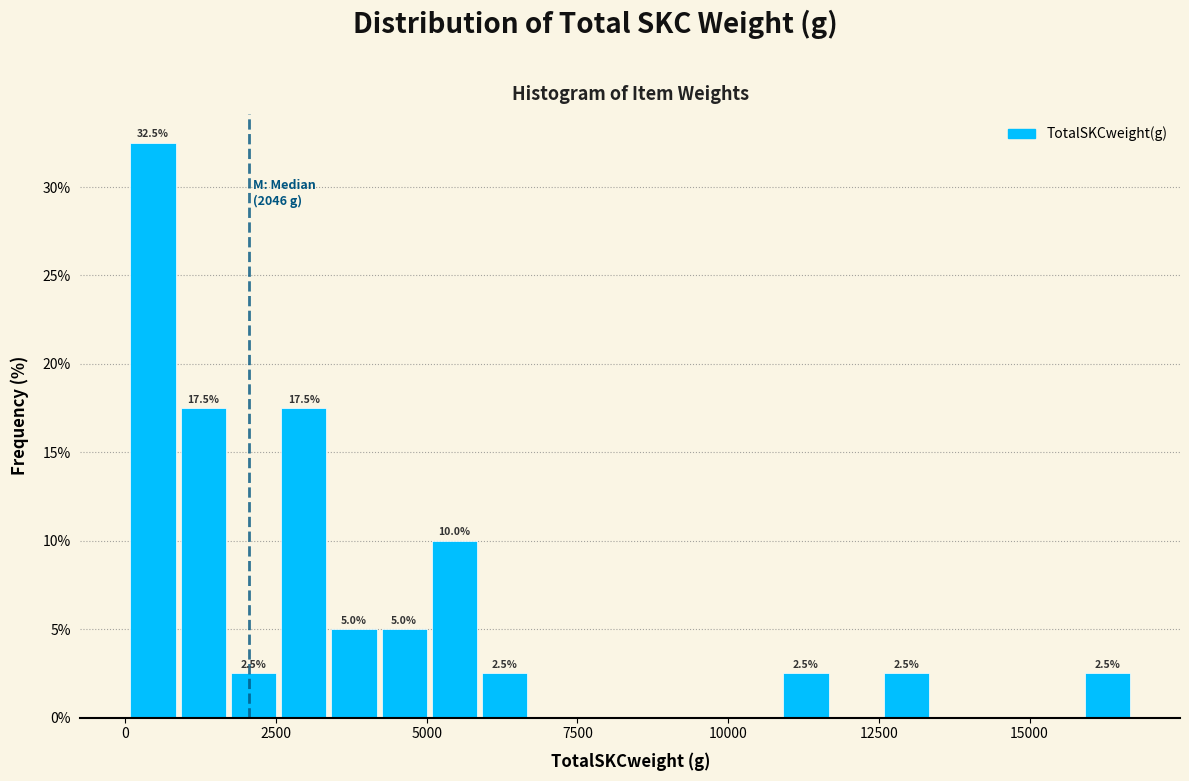

Around what value on the x-axis is the tallest bar? Give the approximate position of its centre, as read against the axis.

500